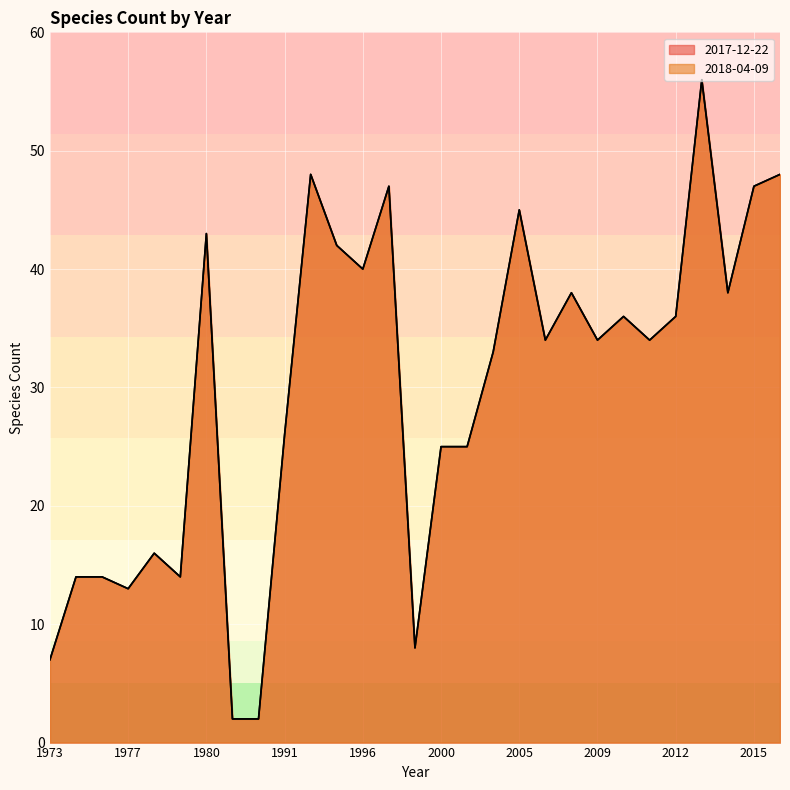

At 1997, list the series in order from smallest to largest.

2017-12-22, 2018-04-09